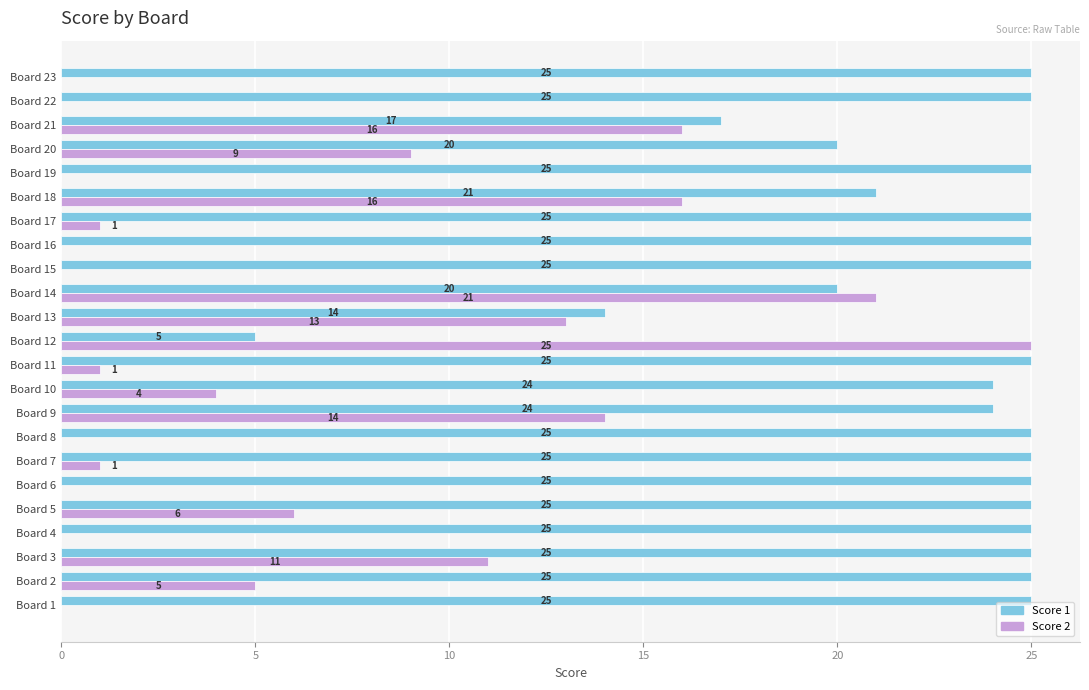

What is the sum of the Score 2 values at Board 20 and Board 1?

9